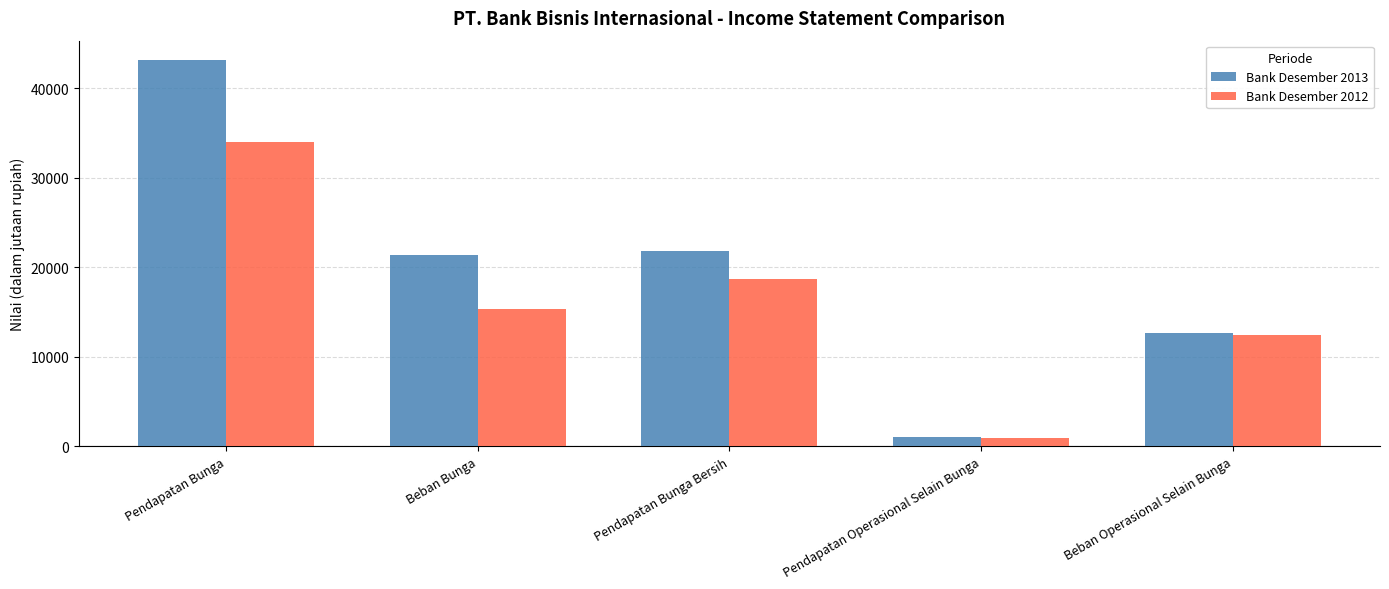

Reading left to right, what are all the values shown in this chart?

Bank Desember 2013: Pendapatan Bunga=43158	Beban Bunga=21376	Pendapatan Bunga Bersih=21782	Pendapatan Operasional Selain Bunga=1000	Beban Operasional Selain Bunga=12694
Bank Desember 2012: Pendapatan Bunga=34040	Beban Bunga=15329	Pendapatan Bunga Bersih=18711	Pendapatan Operasional Selain Bunga=903	Beban Operasional Selain Bunga=12439